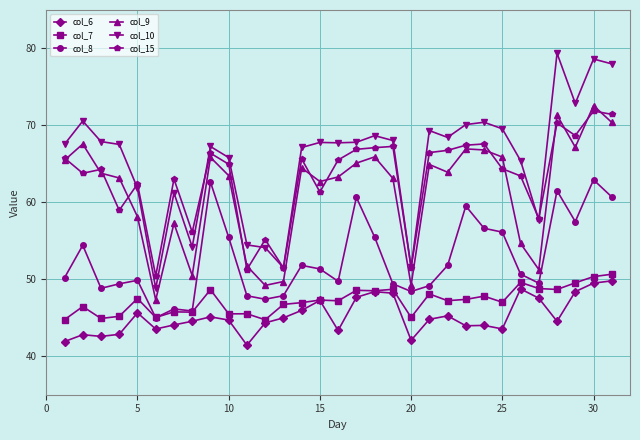

What is the value of the col_8 point at the 29th from the left?

57.5